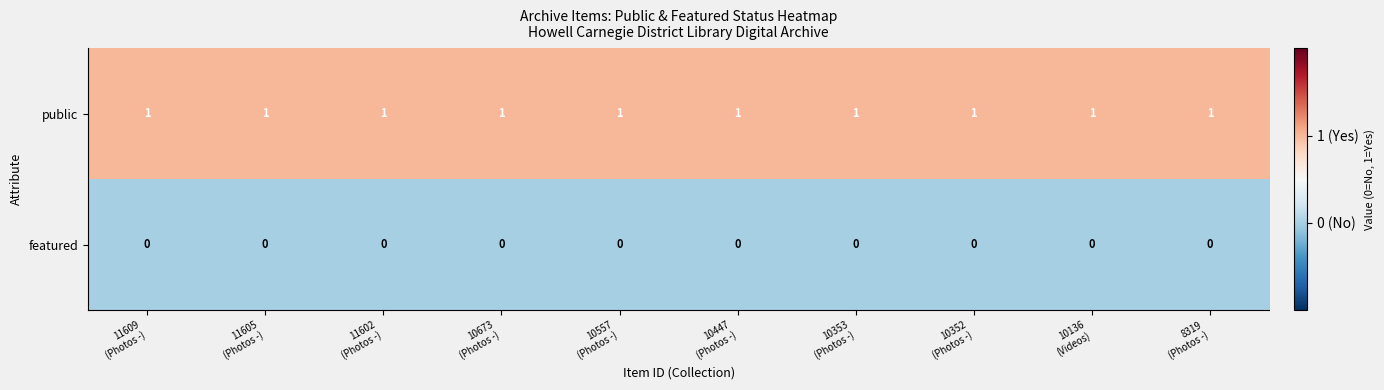

How many categories are shown in the chart?

10